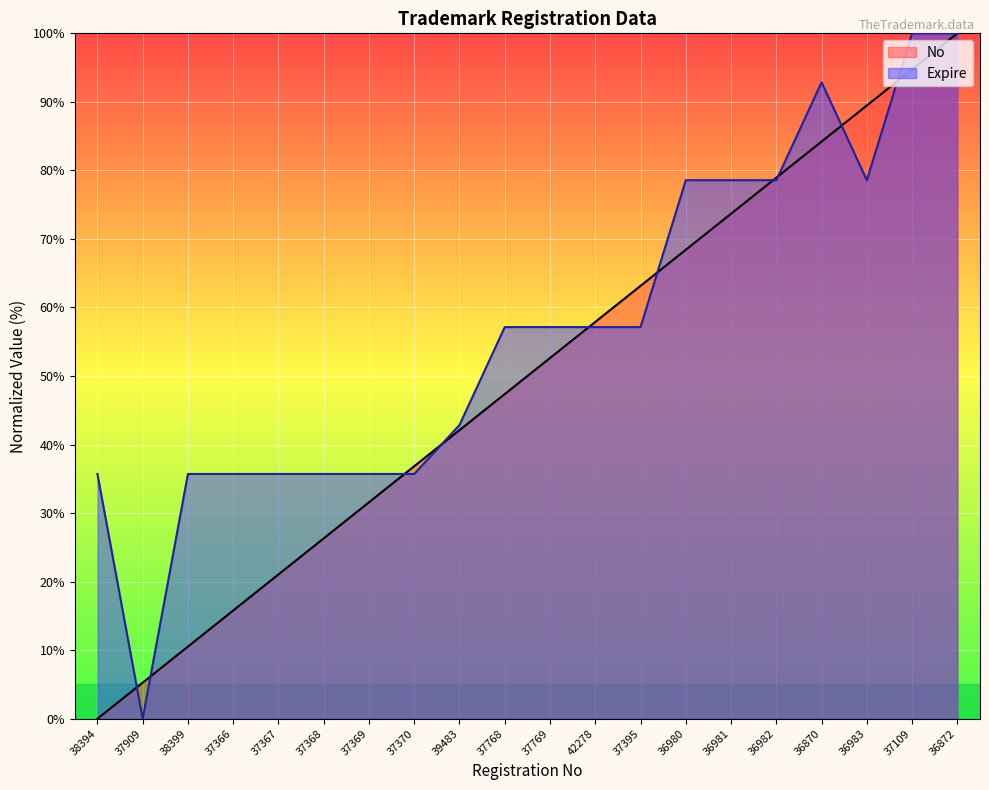

How many values in Expire are above zero?

19